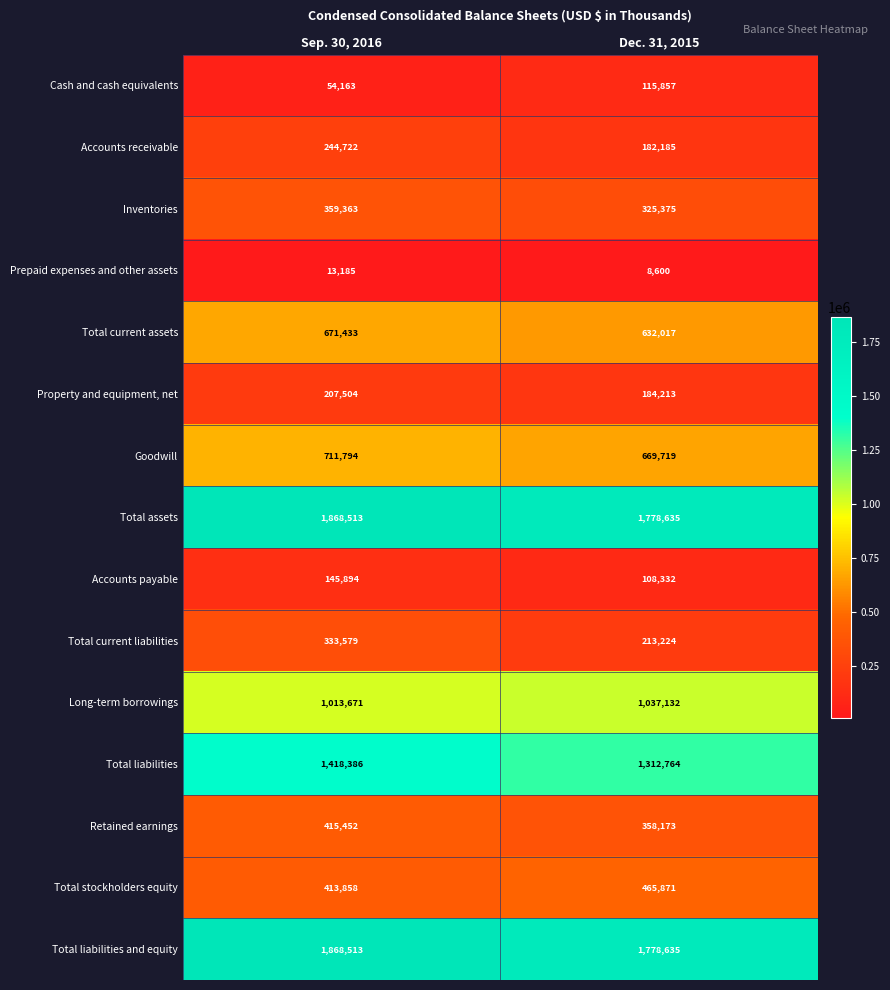

What is the difference between the maximum and minimum values in the Retained earnings series?

57279